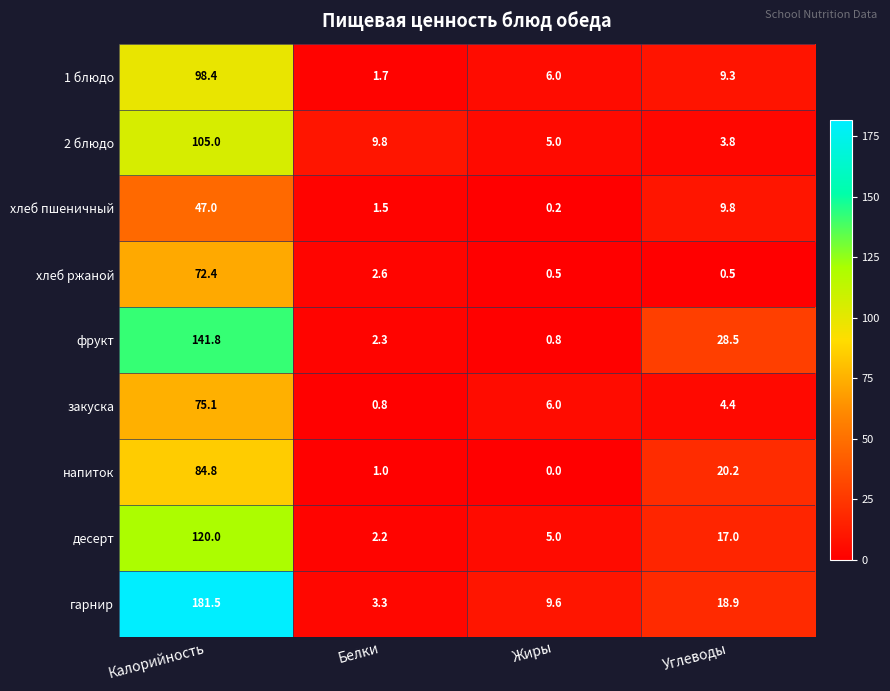

What is the difference between the maximum and minimum values in the хлеб ржаной series?

71.9